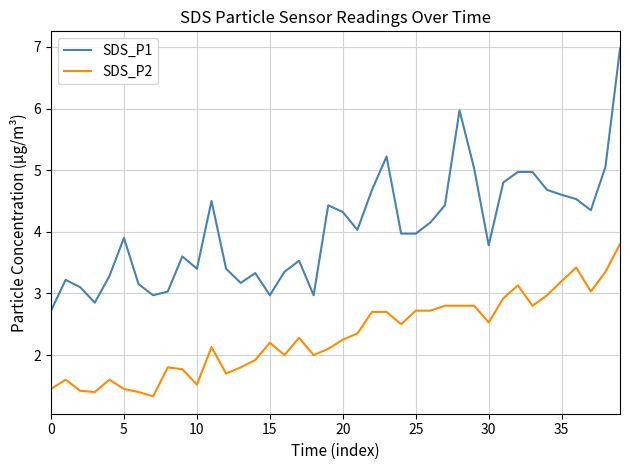

Which series has the largest total across all categories?

SDS_P1